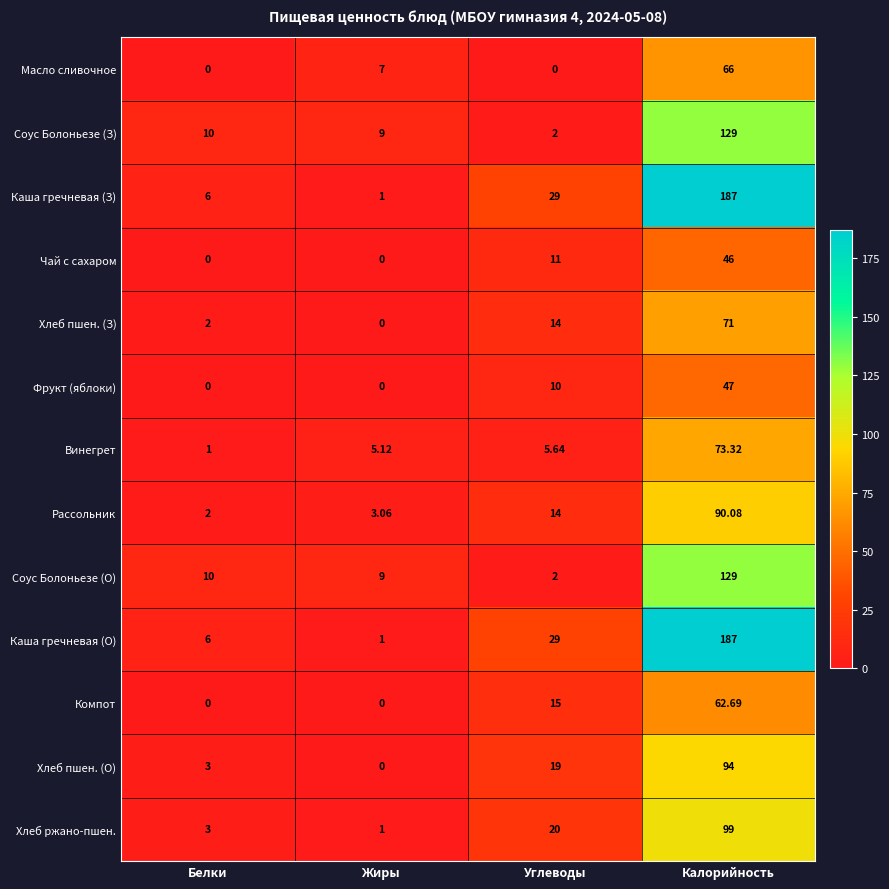

List the labels in order of Каша гречневая (З) value, largest first.

Калорийность, Углеводы, Белки, Жиры